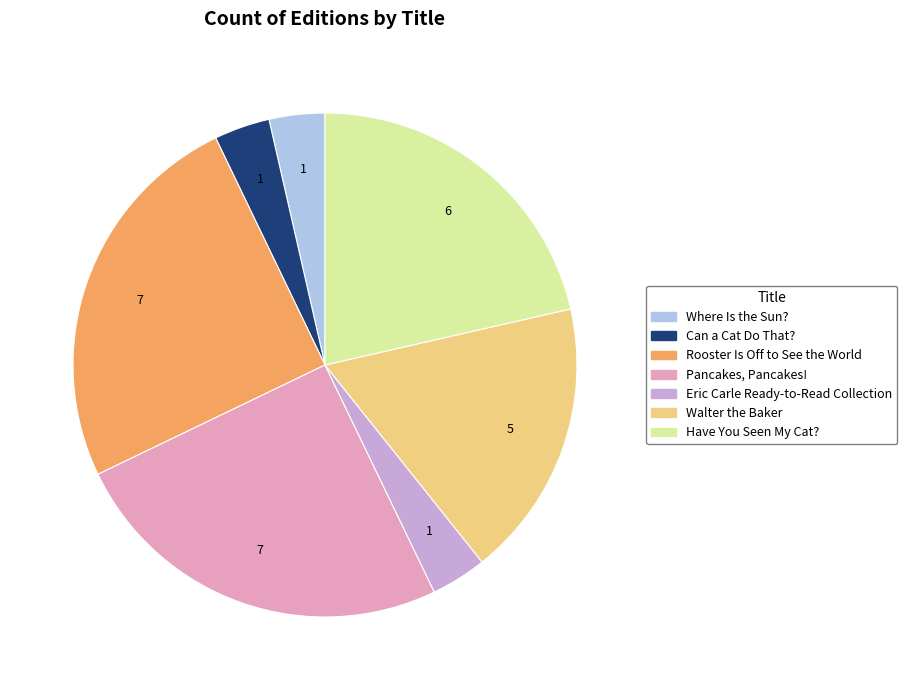

The Can a Cat Do That? slice represents 4% of the pie. True or false?

True